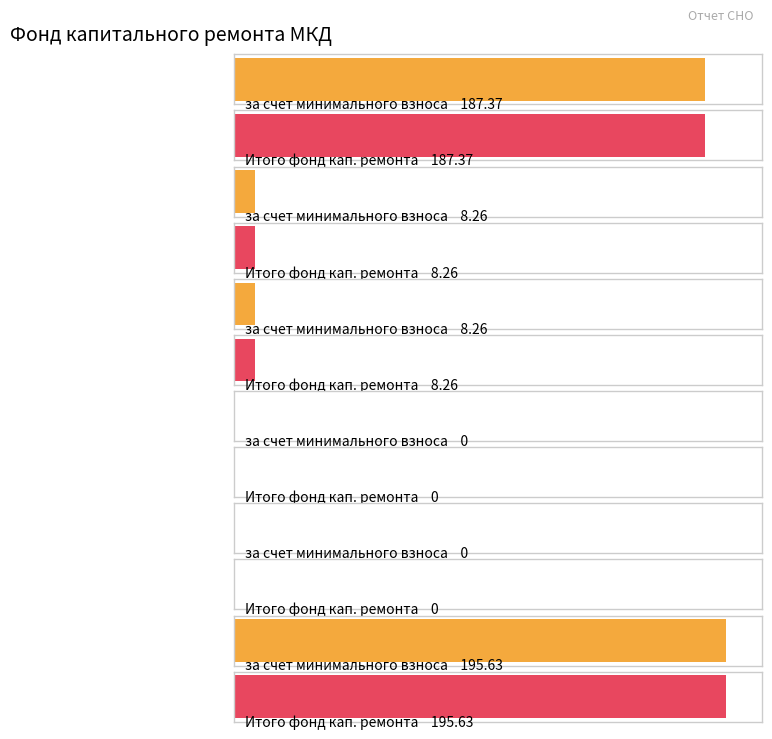

What is the sum of all за счет минимального взноса values?

399.5